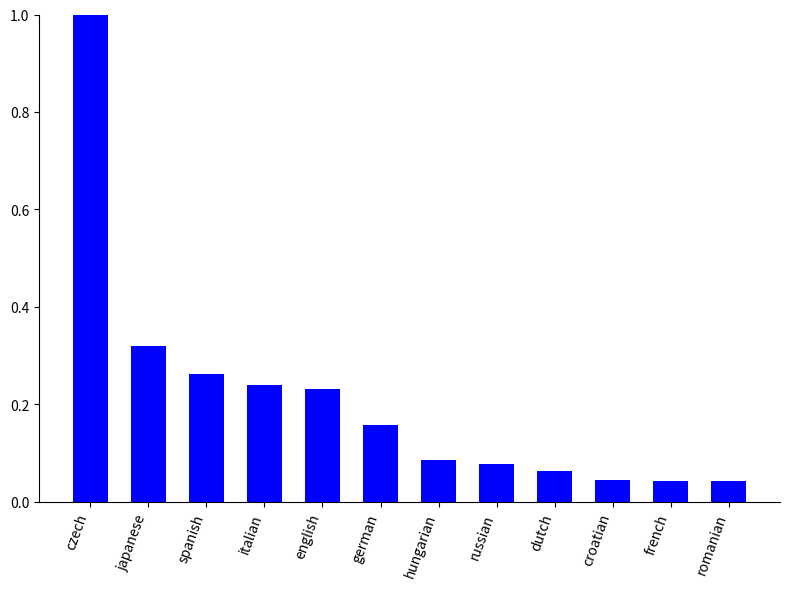

What is the maximum value shown in the chart?

1.0